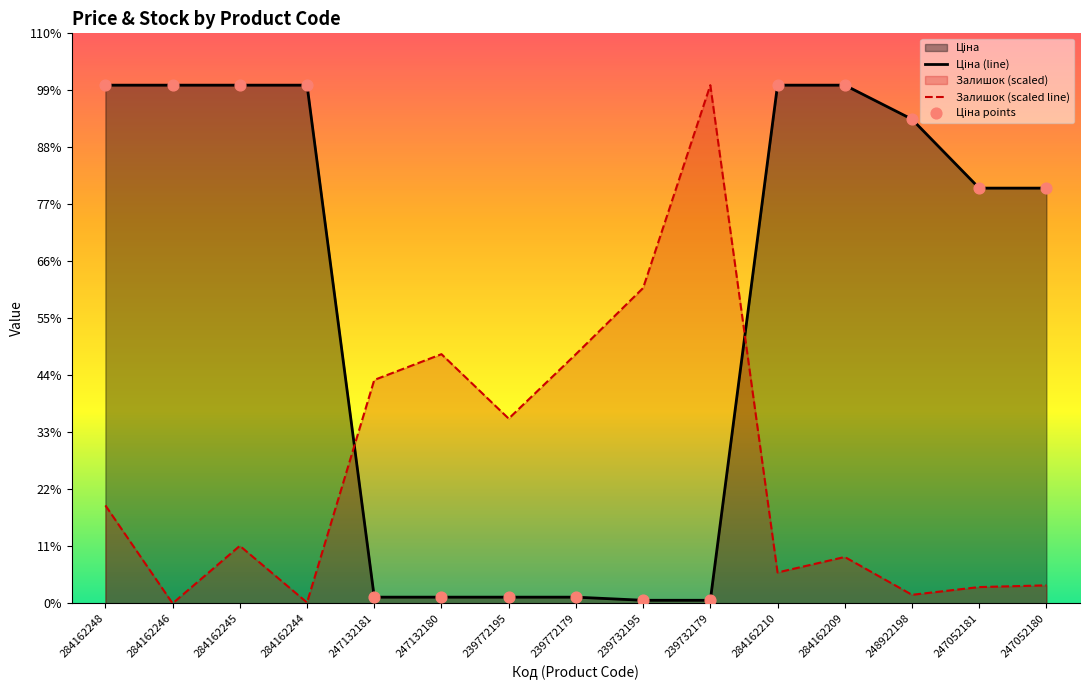

Which series reaches the minimum Y coordinate?

Залишок (scaled line)